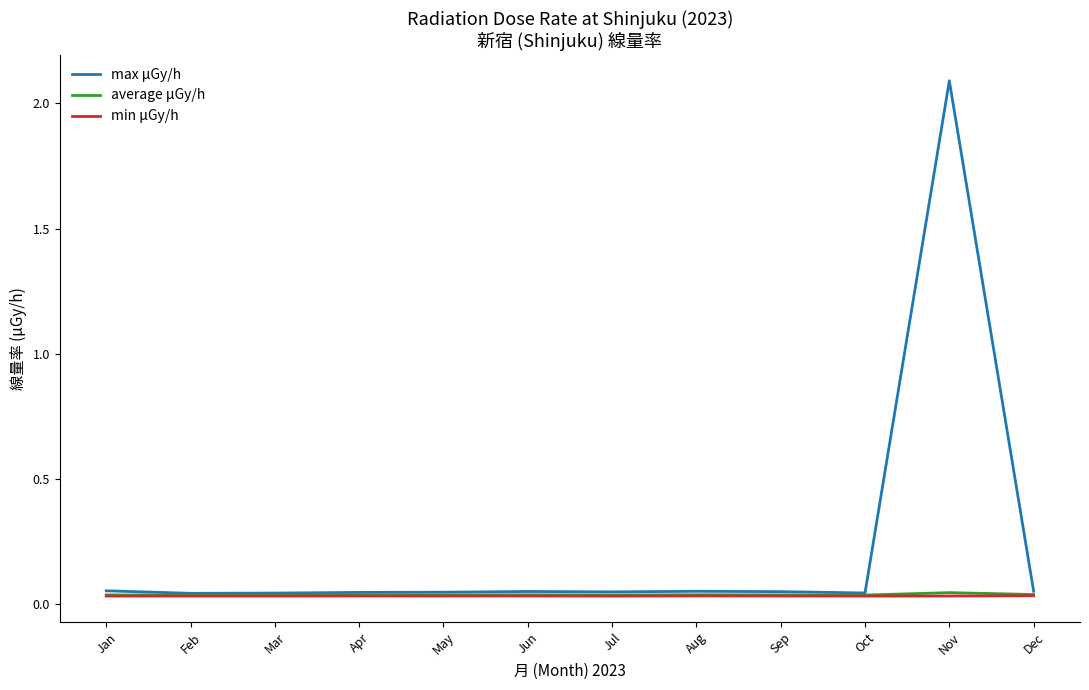

Which series has the largest total across all categories?

max μGy/h